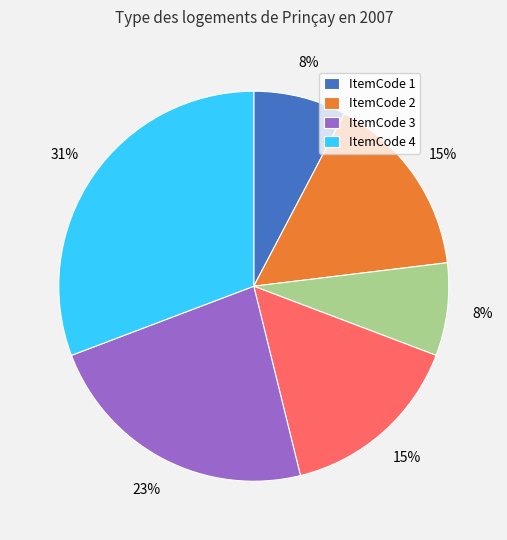

To the nearest percent, what is the difference between the largest and smallest slice percentages?

23%